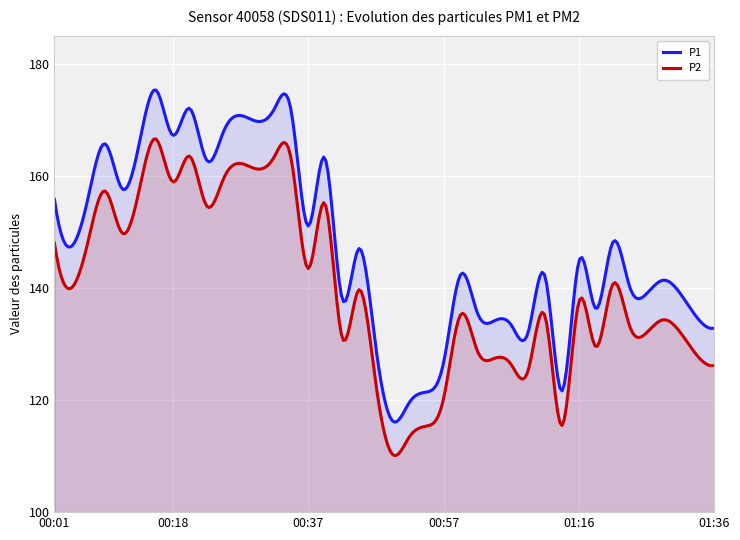

Reading right to left, list all the values displayed in this chart.

P1: 01:36=132.8	01:33=134.6	01:31=138.9	01:28=141.4	01:26=139.0	01:23=140.2	01:21=148.1	01:19=136.3	01:16=144.8	01:14=121.6	01:11=142.0	01:09=132.1	01:06=133.4	01:04=134.1	01:01=135.5	00:59=142.3	00:57=126.7	00:54=121.4	00:52=119.7	00:49=116.2	00:47=129.3	00:44=147.0	00:42=138.2	00:40=163.1	00:37=151.1	00:35=171.4	00:32=171.9	00:30=169.7	00:27=170.8	00:25=167.9	00:23=162.8	00:20=172.0	00:18=167.2	00:15=175.3	00:13=165.6	00:10=157.7	00:08=165.7	00:06=156.2	00:03=147.4	00:01=155.8
P2: 01:36=126.2	01:33=127.9	01:31=132.0	01:28=134.3	01:26=132.0	01:23=133.2	01:21=140.7	01:19=129.5	01:16=137.6	01:14=115.5	01:11=134.9	01:09=125.3	01:06=126.3	01:04=127.4	01:01=128.7	00:59=135.2	00:57=120.3	00:54=115.3	00:52=113.5	00:49=110.2	00:47=122.8	00:44=139.7	00:42=131.2	00:40=155.0	00:37=143.4	00:35=162.9	00:32=163.4	00:30=161.2	00:27=162.2	00:25=159.5	00:23=154.6	00:20=163.5	00:18=158.9	00:15=166.6	00:13=157.3	00:10=149.8	00:08=157.3	00:06=148.4	00:03=140.0	00:01=148.0